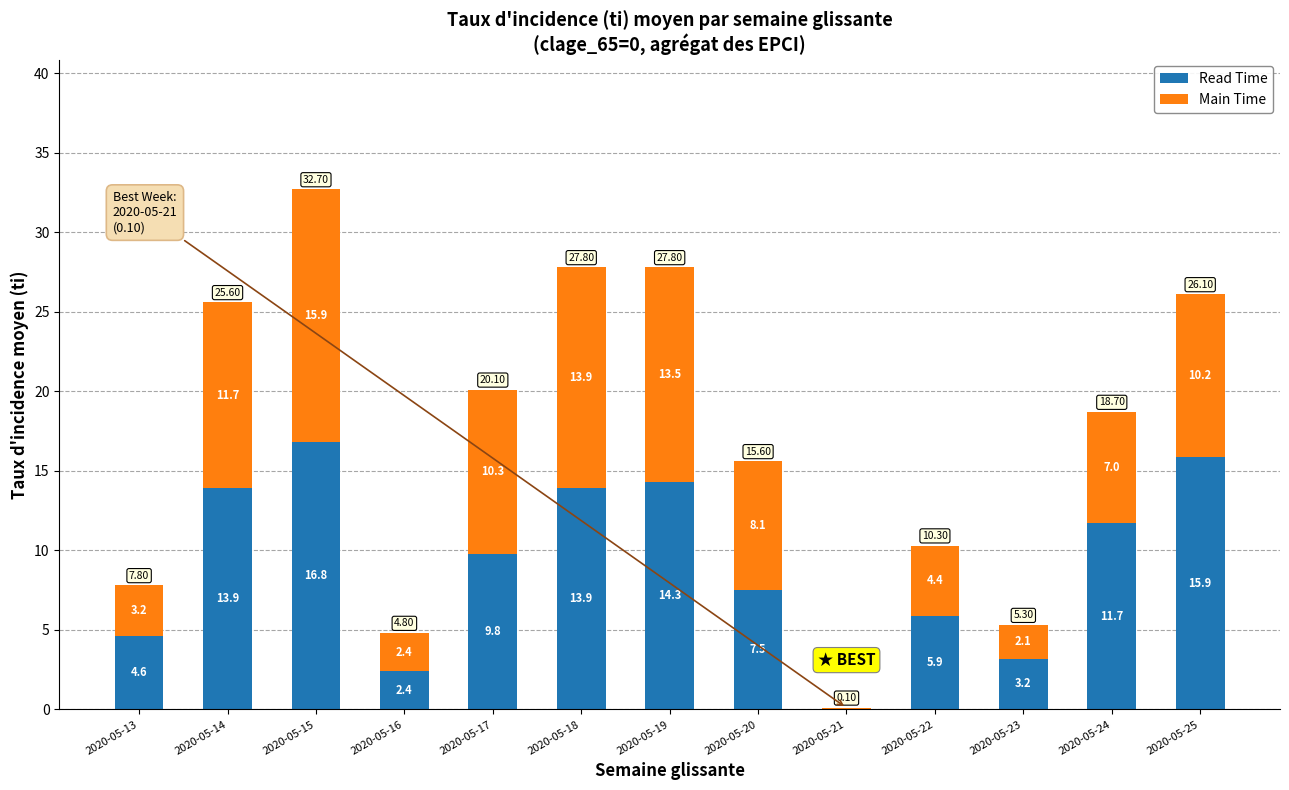

What is the sum of the Read Time values at 2020-05-24 and 2020-05-18?

25.6